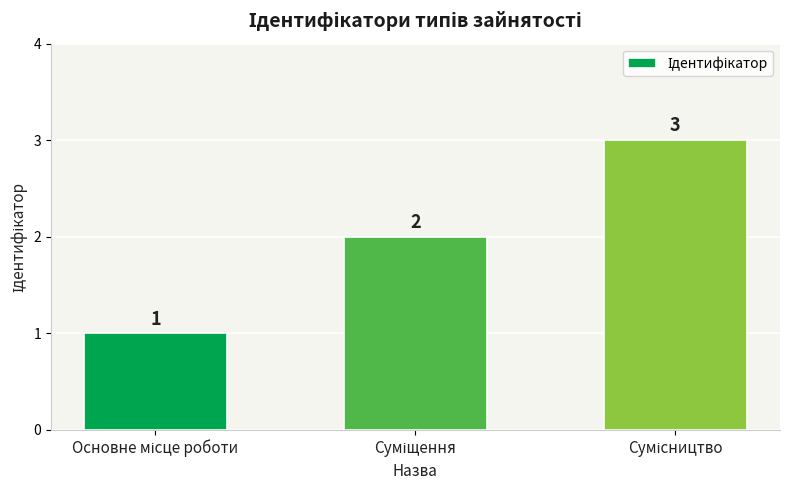

How many values are between 1 and 3?

3